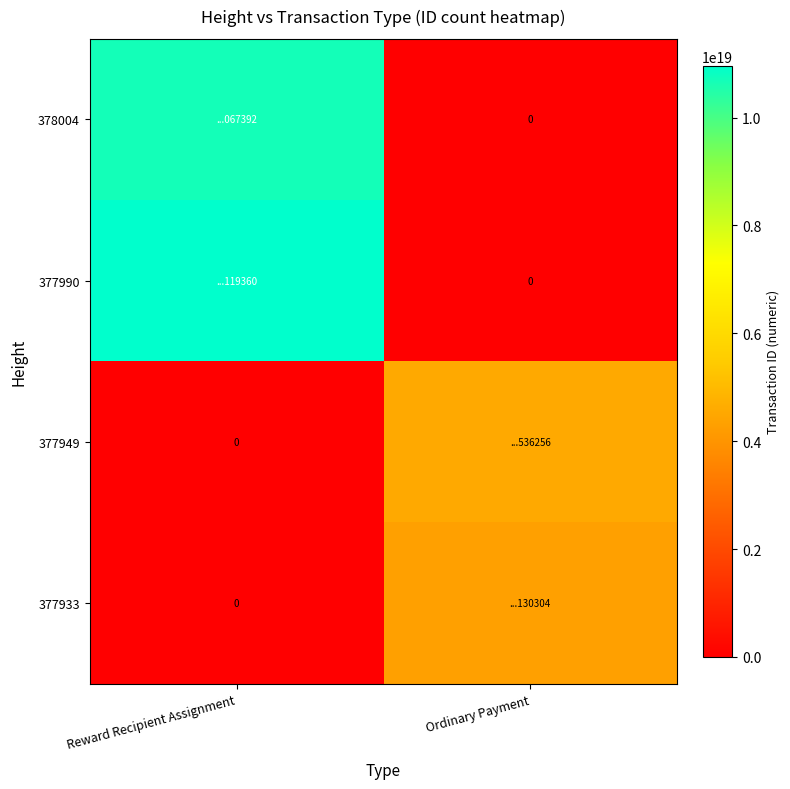

How many data points in 377949 are less than 4546988226997536256?

1